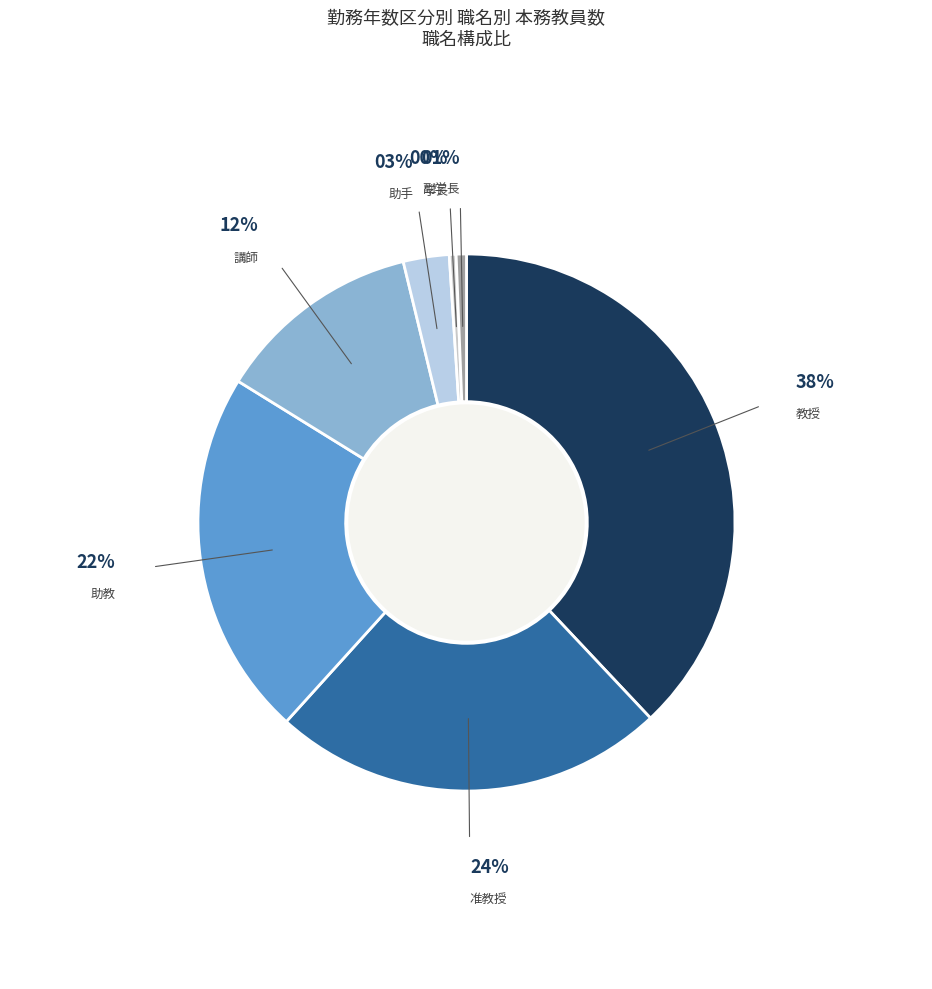

Does any single category account for the majority?

No